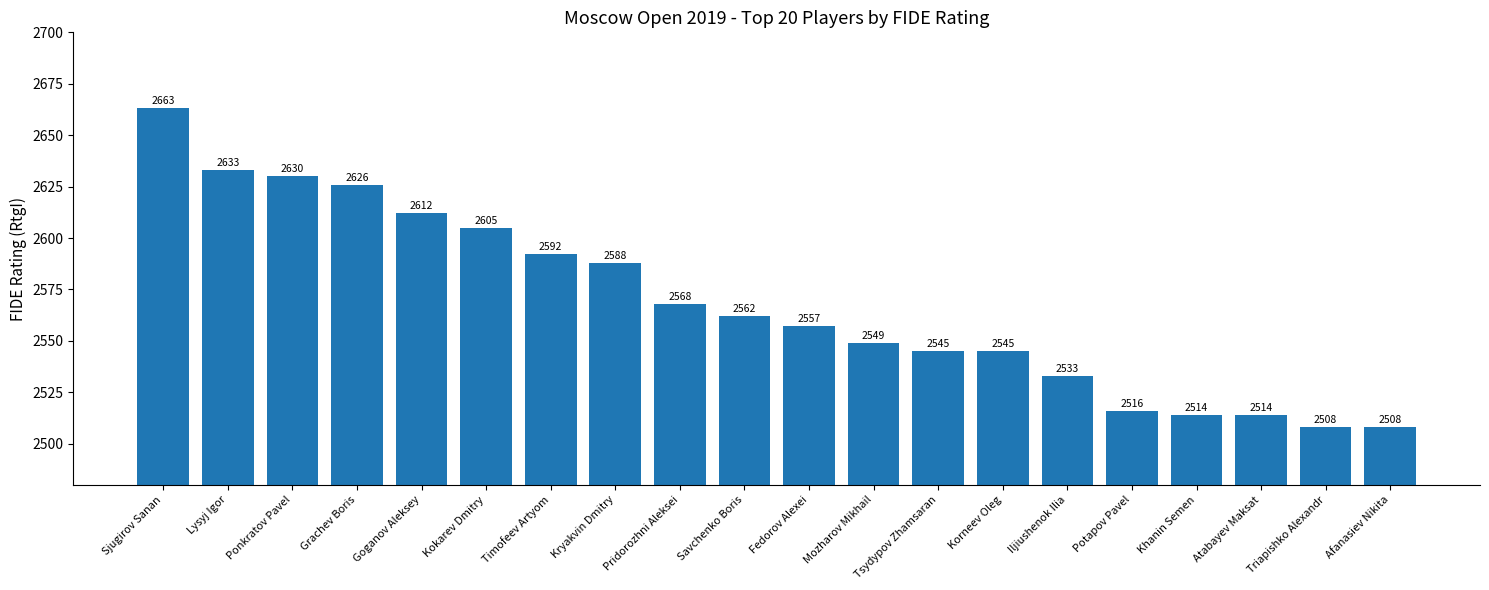

How many data points are less than 2562?

10